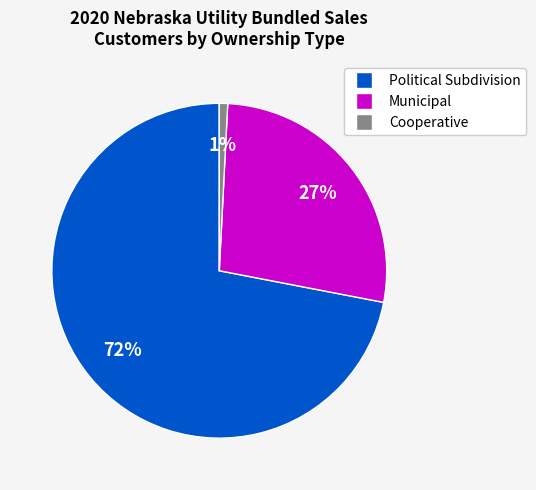

Is there any slice that represents more than half of the pie?

Yes